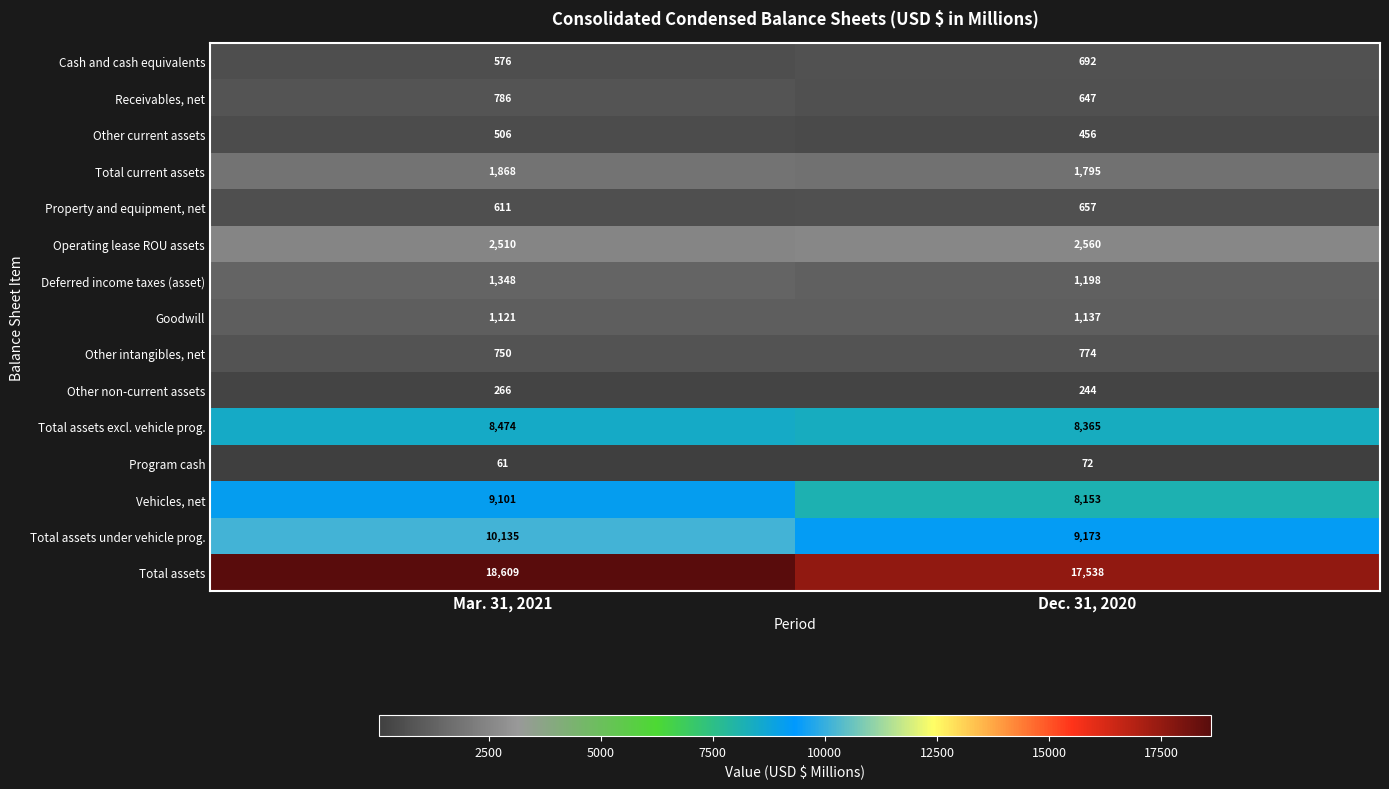

Which category has the highest value in the Receivables, net series?

Mar. 31, 2021